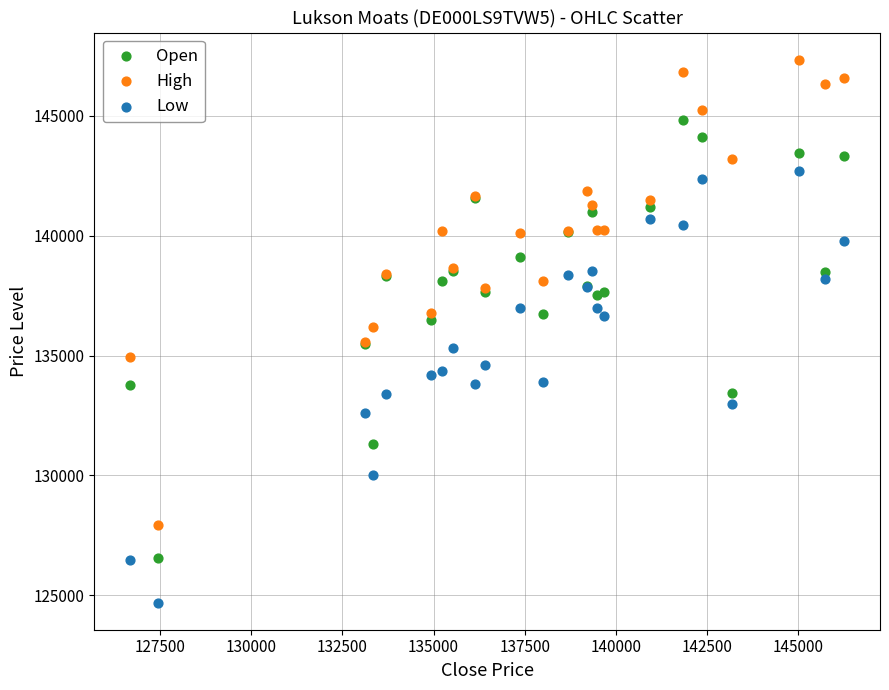

Which series contains the highest Y value?

High